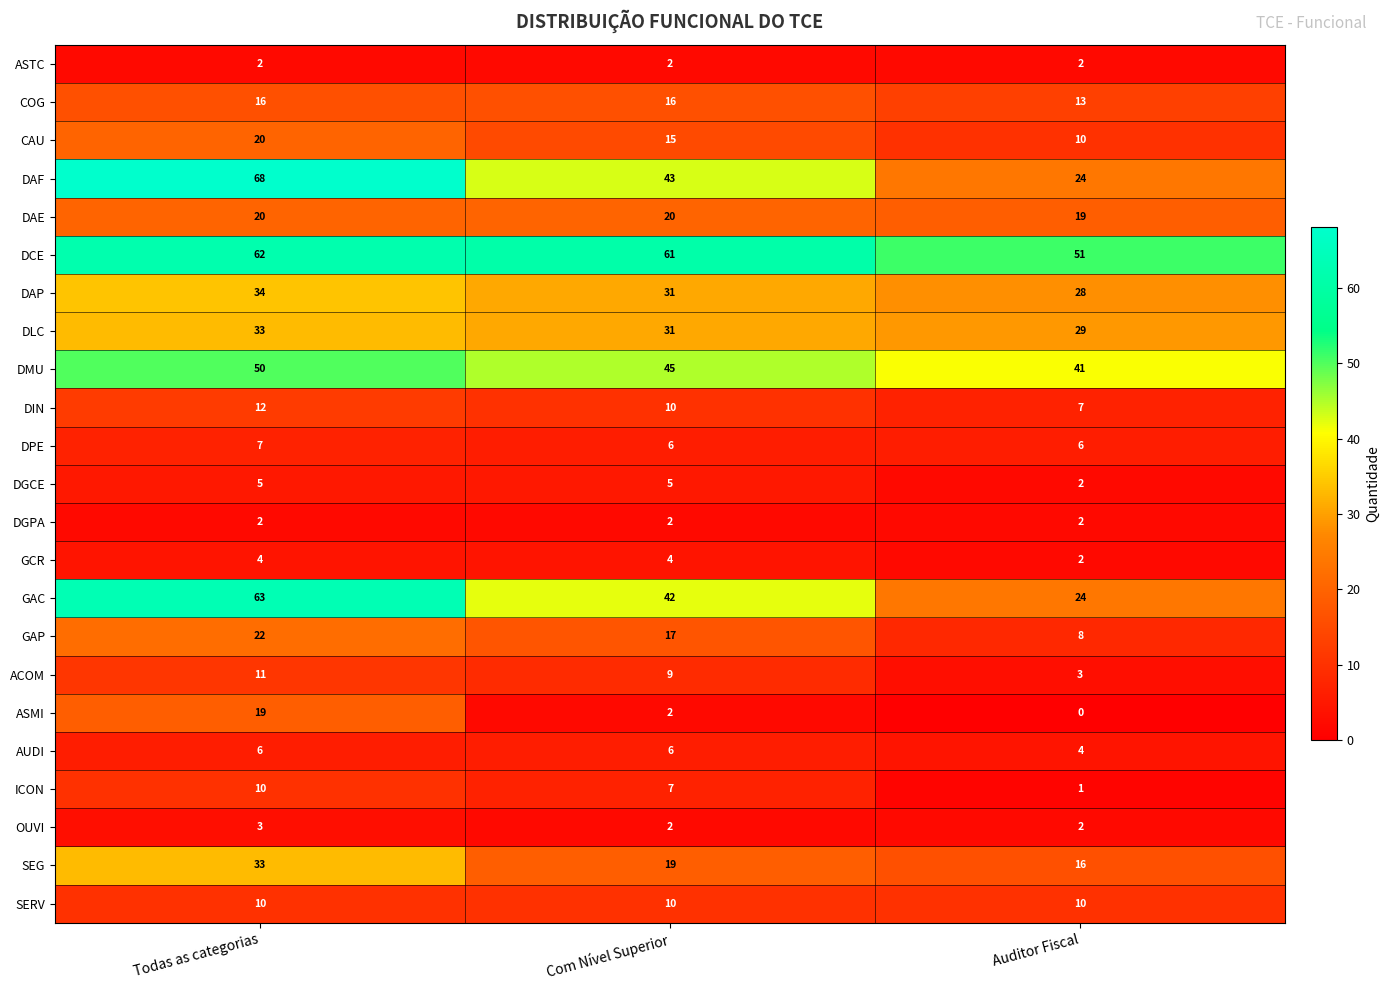

True or false: SEG has a value of 26 at Com Nível Superior.

False